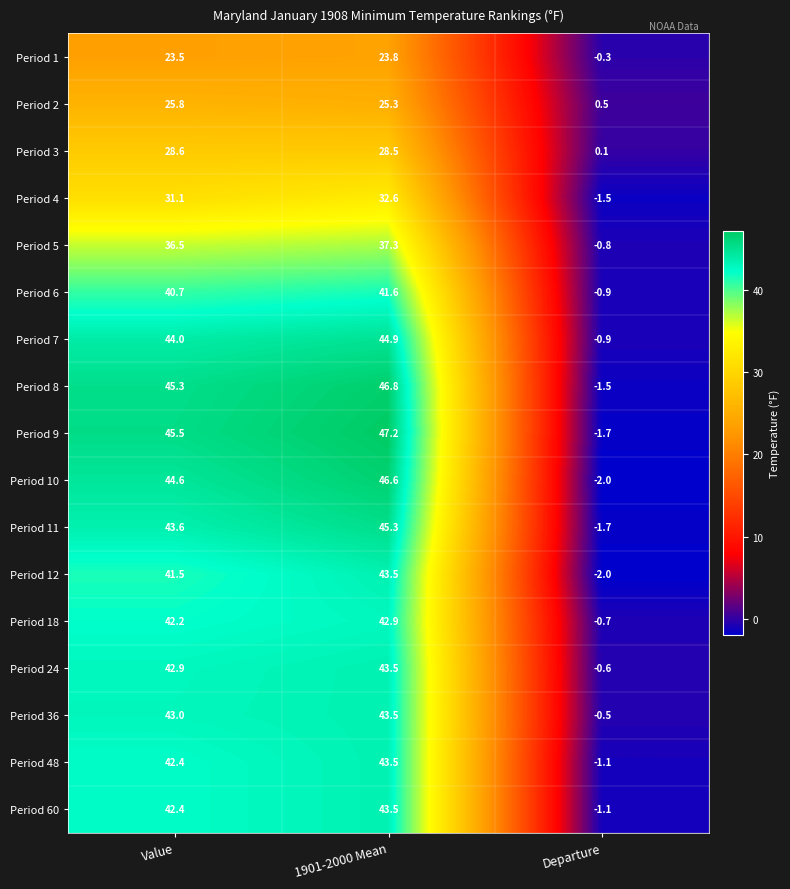

Rank the categories by Period 4 value from highest to lowest.

1901-2000 Mean, Value, Departure